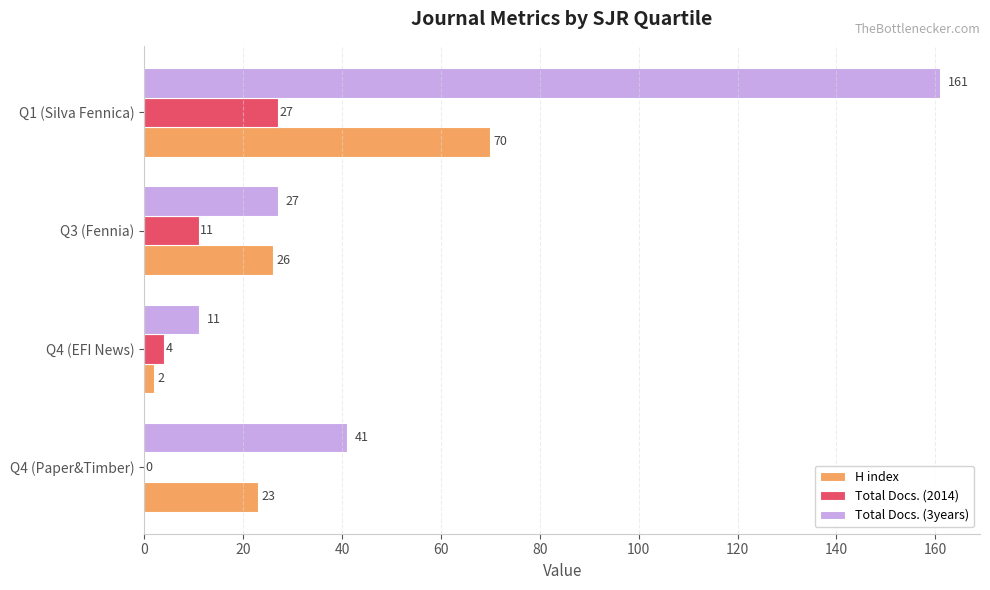

What is the sum of all H index values?

121